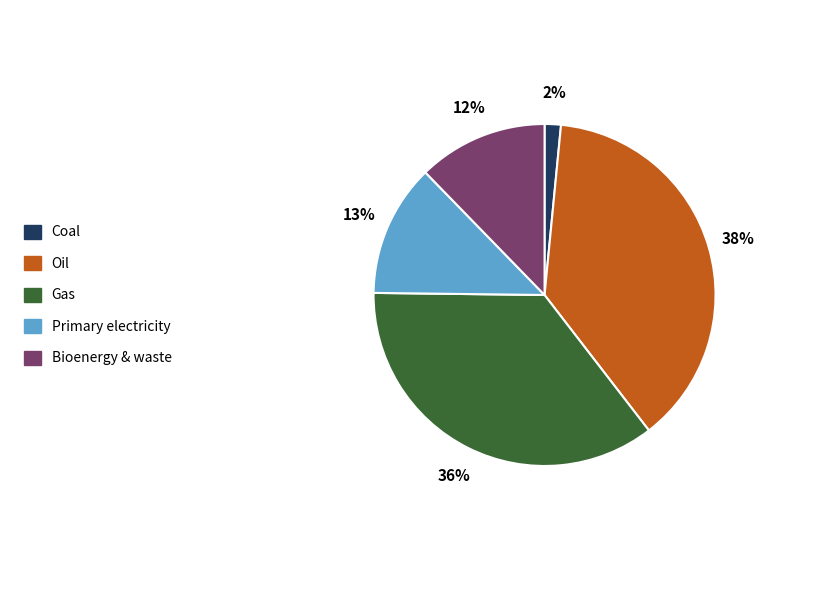

To the nearest percent, what portion does Gas represent?

36%